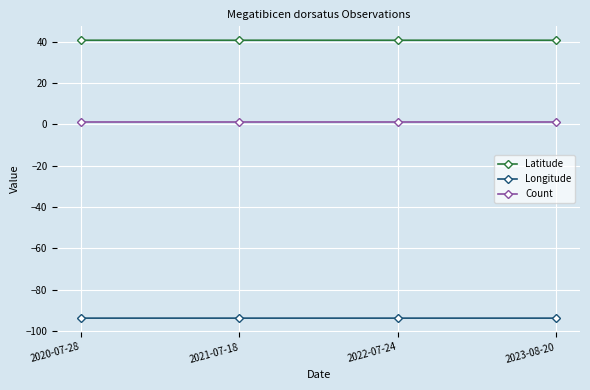

True or false: Count and Longitude intersect in this chart.

False